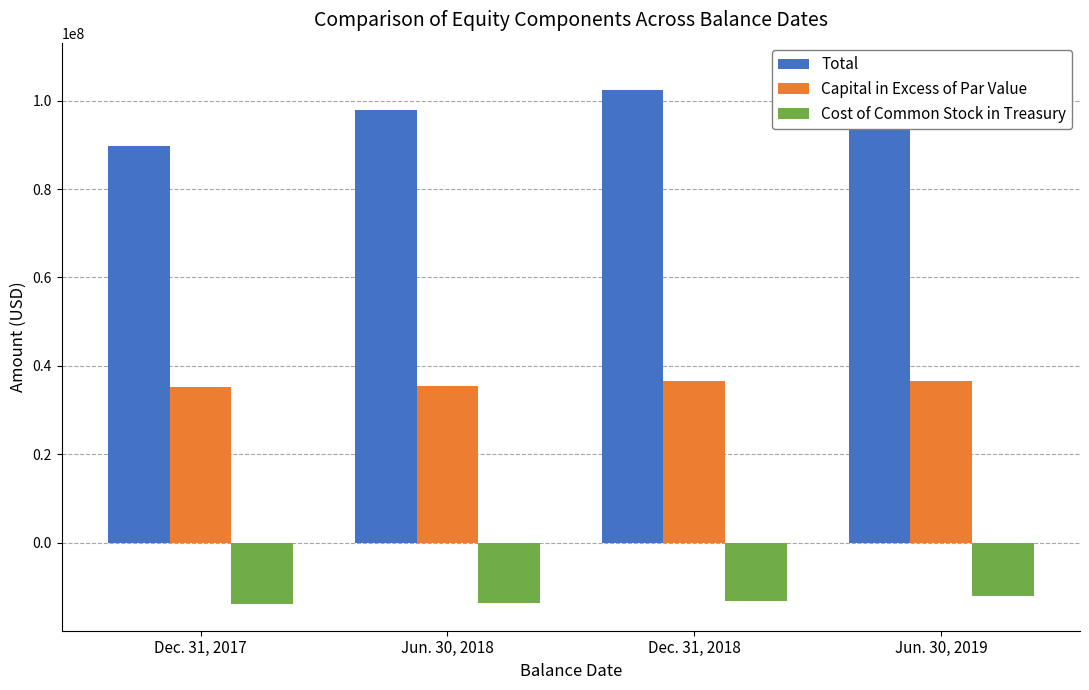

What is the difference between the highest and lowest values at Dec. 31, 2017?

103611671